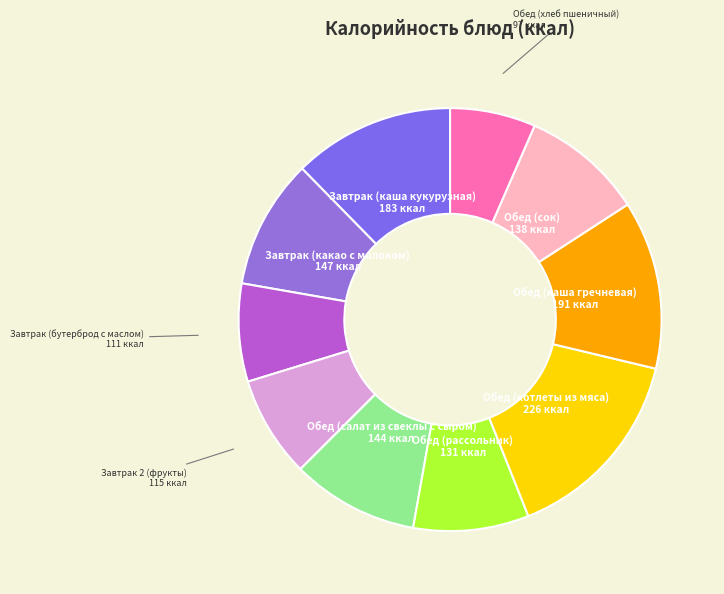

Does any single category account for the majority?

No